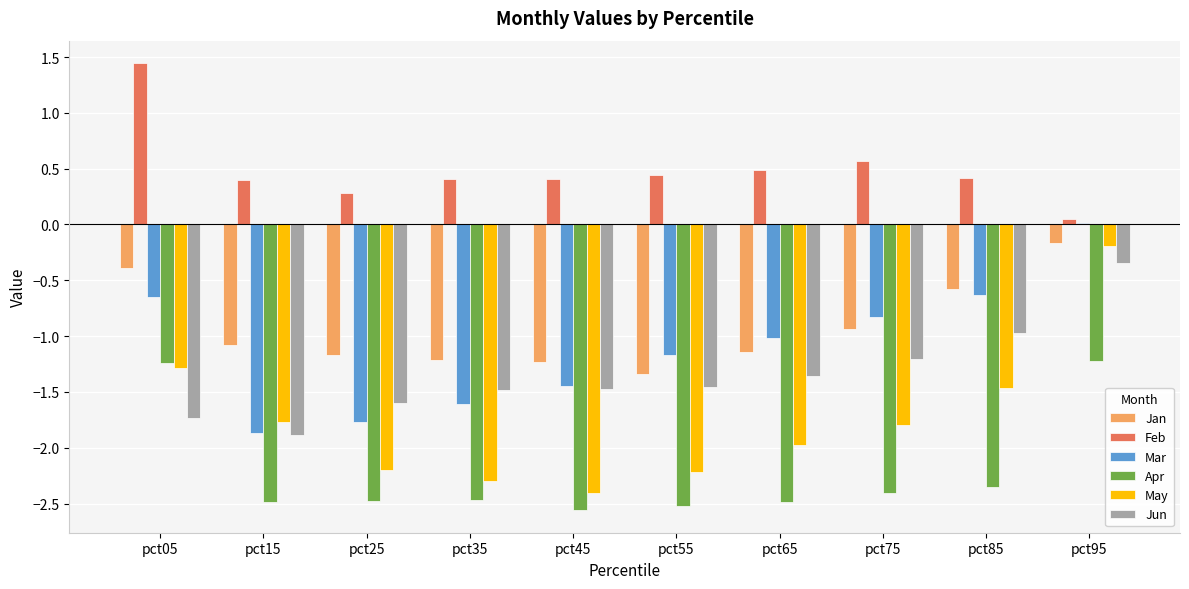

What is the difference between the Jan values at pct25 and pct85?

0.6